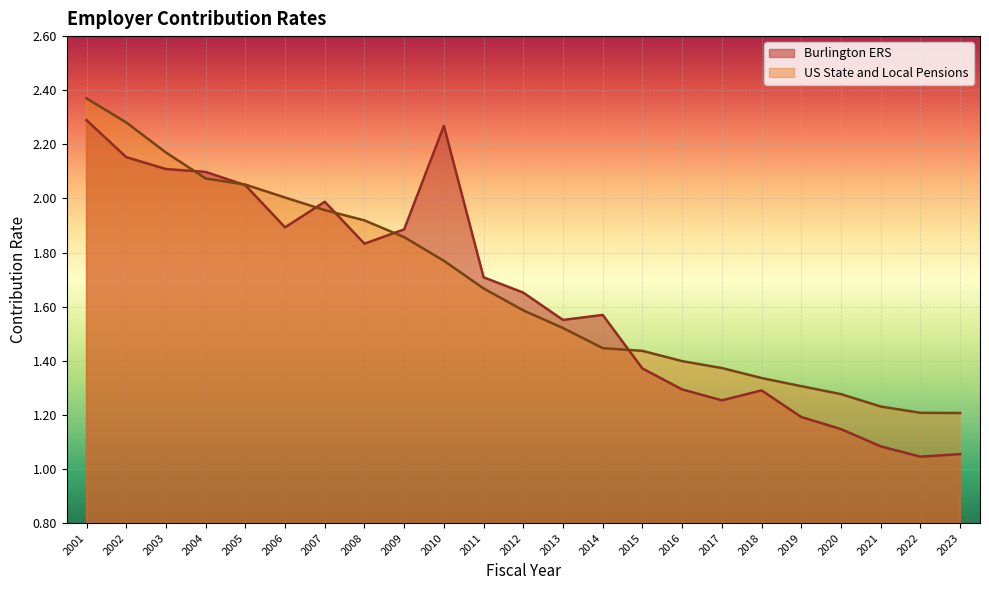

Rank the series at 2018 from lowest to highest value.

Burlington ERS, US State and Local Pensions